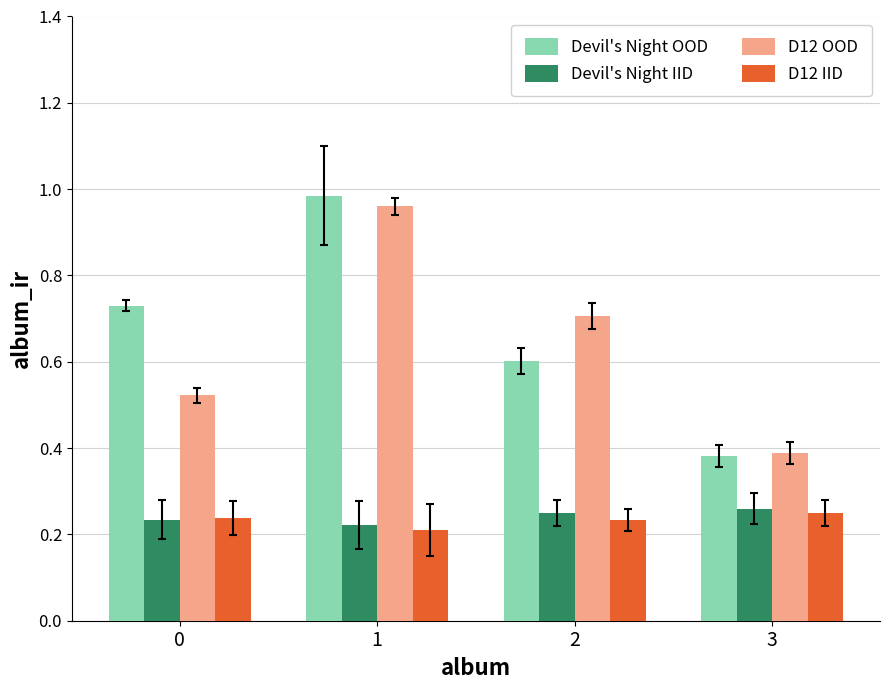

What is the sum of the D12 OOD values at 0 and 2?

1.2